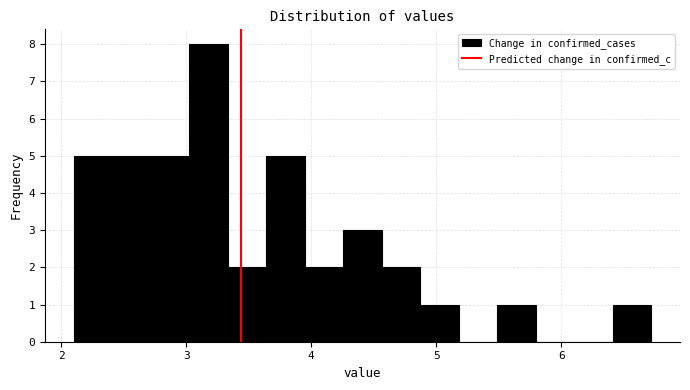

Read against the x-axis, roughly where is the centre of the tallest bar?

3.2